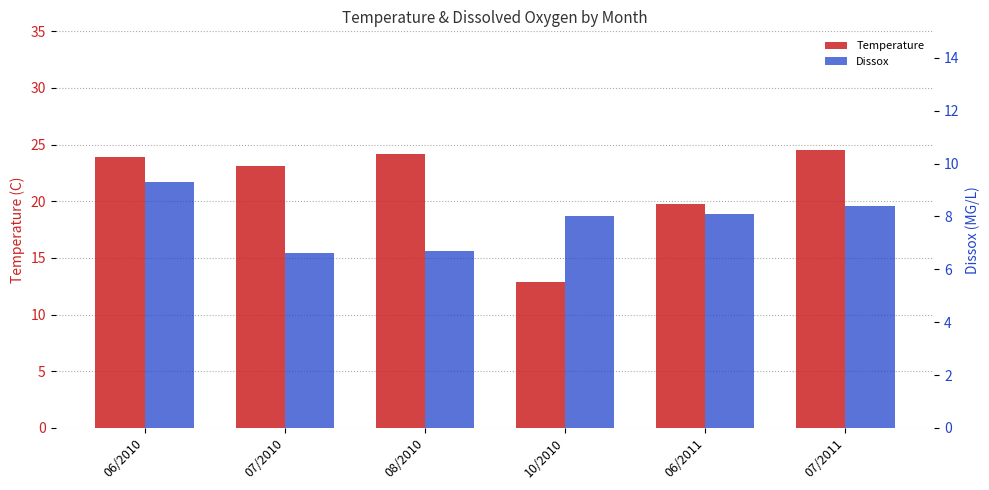

How many values in the Temperature series exceed 23?

4